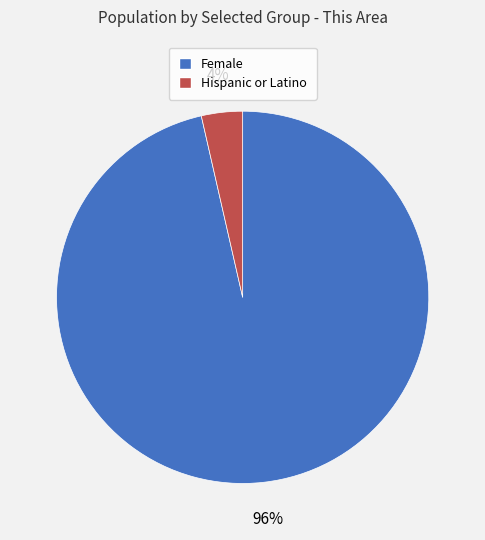

Which slice is the largest?

Female